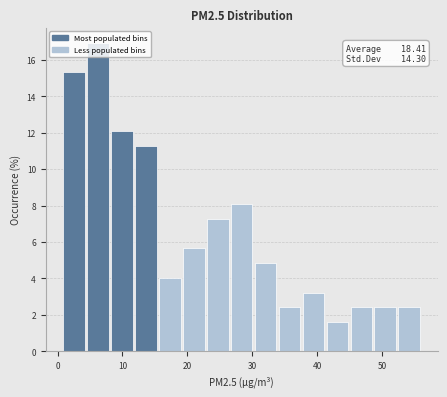

Around what value on the x-axis is the tallest bar? Give the approximate position of its centre, as read against the axis.

6